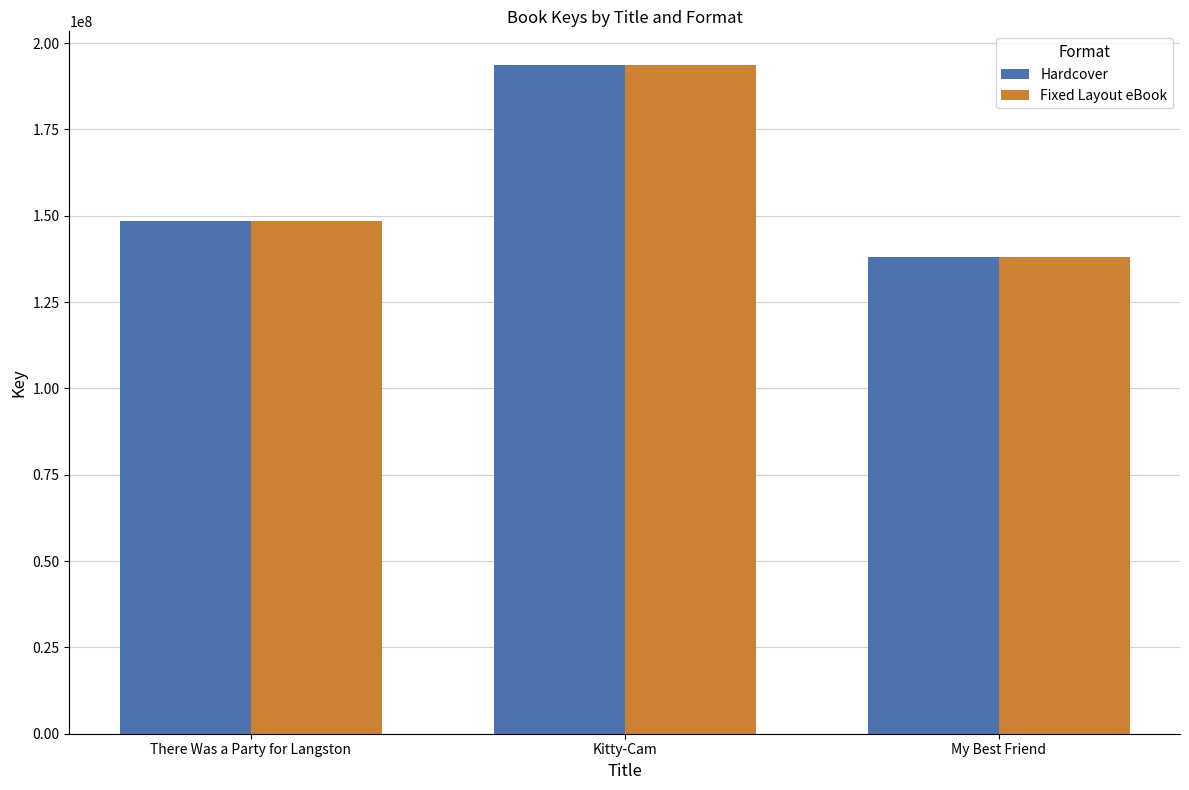

What is the difference between the maximum and minimum values in the Hardcover series?

55614736